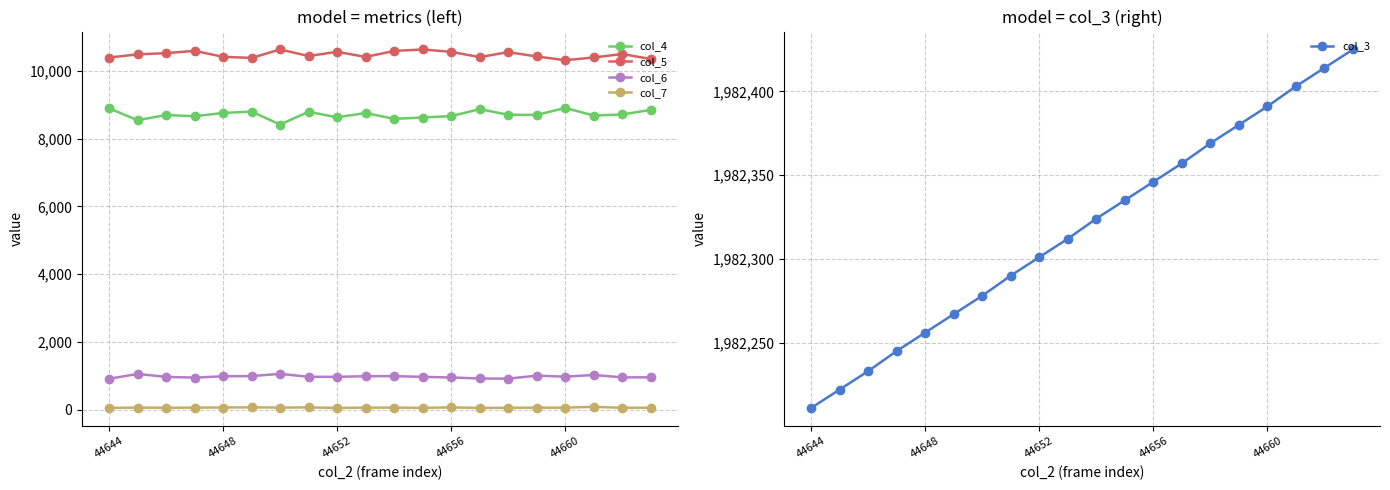

True or false: col_7 has more than 0 interior local peaks.

True